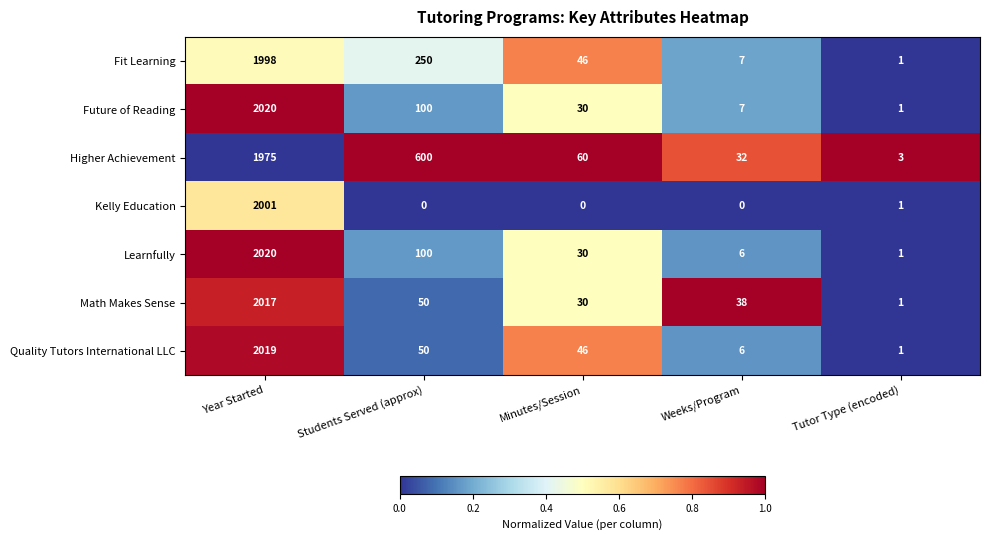

Between Year Started and Minutes/Session, which series saw the biggest shift?

Kelly Education